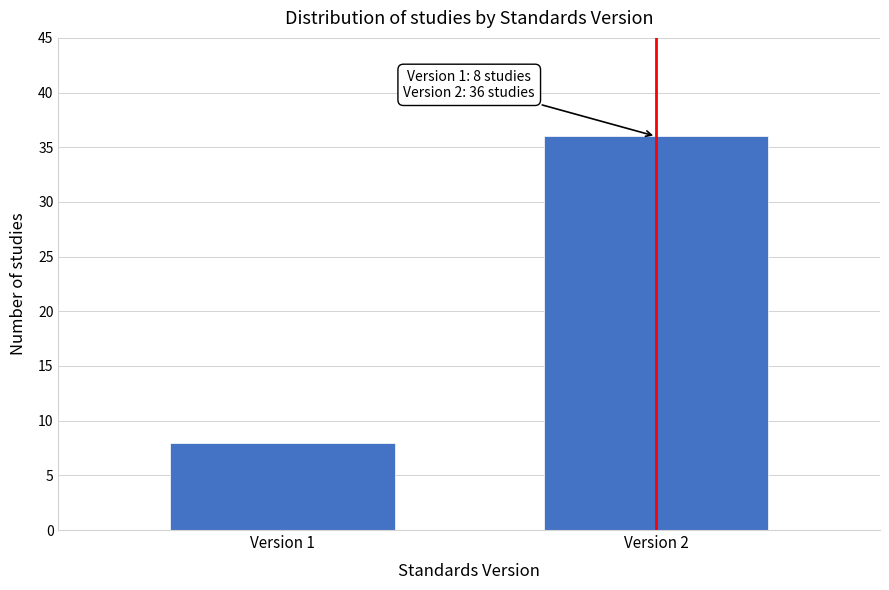

Reading left to right, list all the values displayed in this chart.

8	36